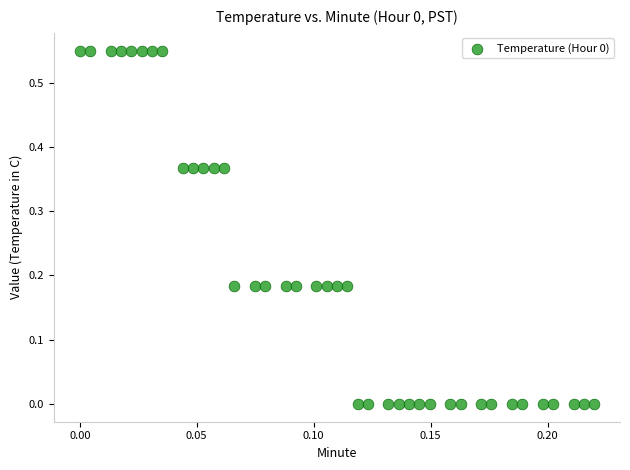

How many data points are displayed?

40